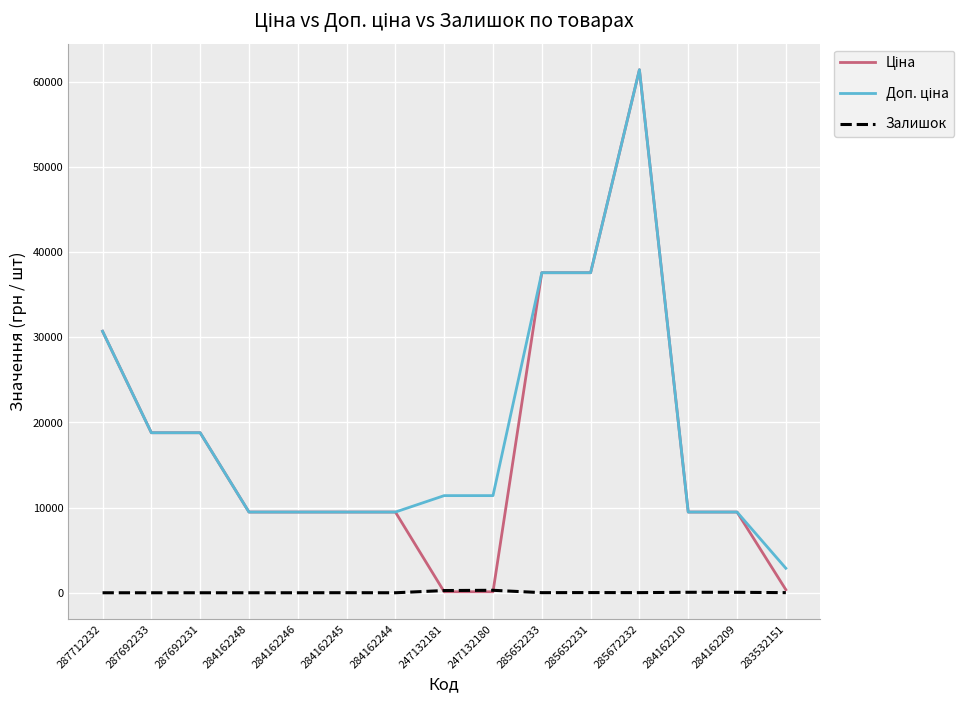

The Залишок series shows 56.0 at 284162210. True or false?

True